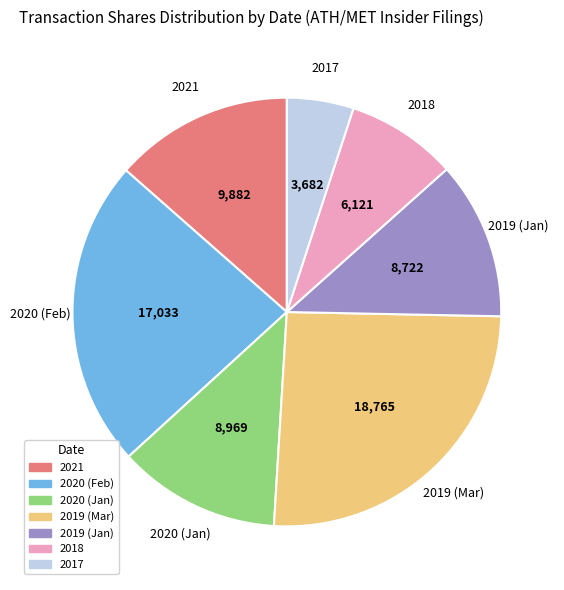

Does any single category account for the majority?

No